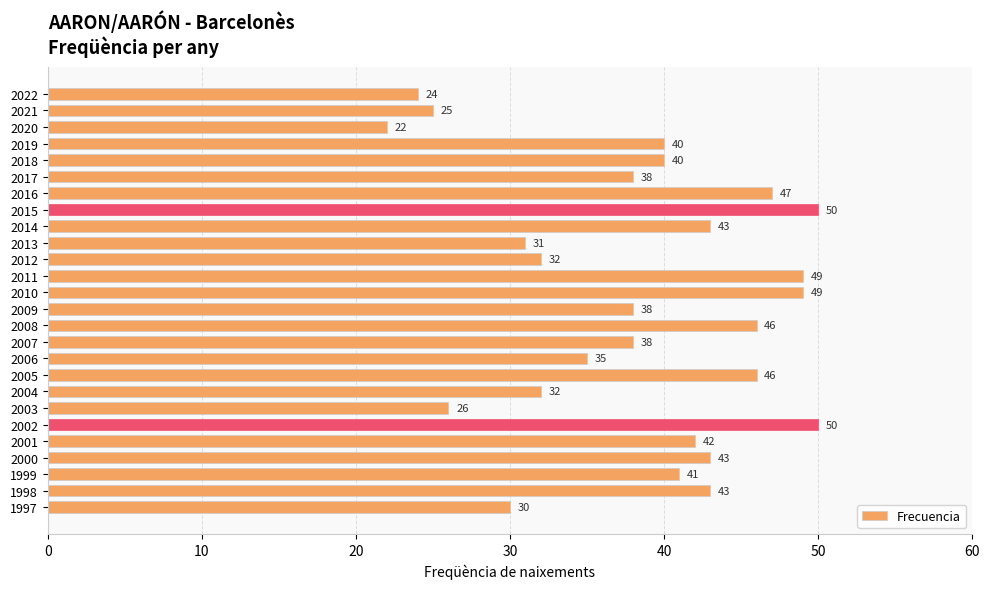

Which category has the lowest value across all series?

2020